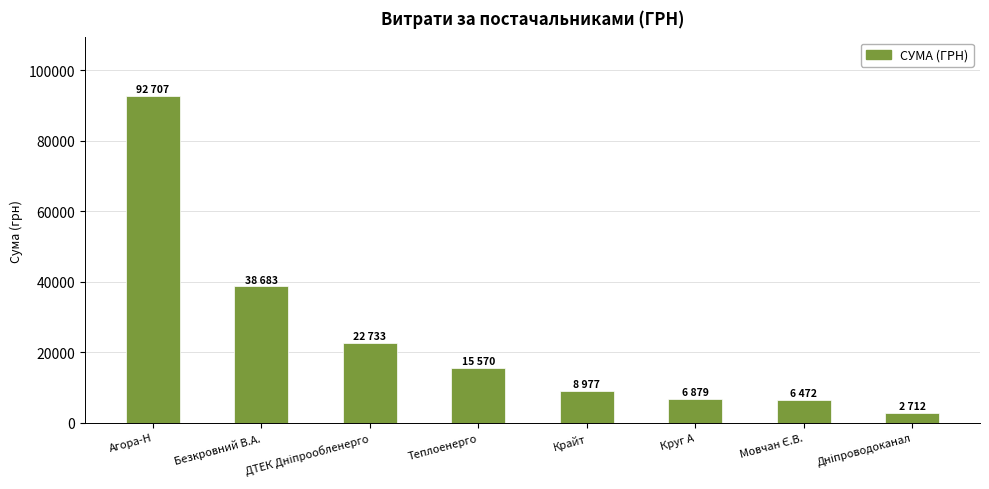

How many distinct data groups are displayed?

1